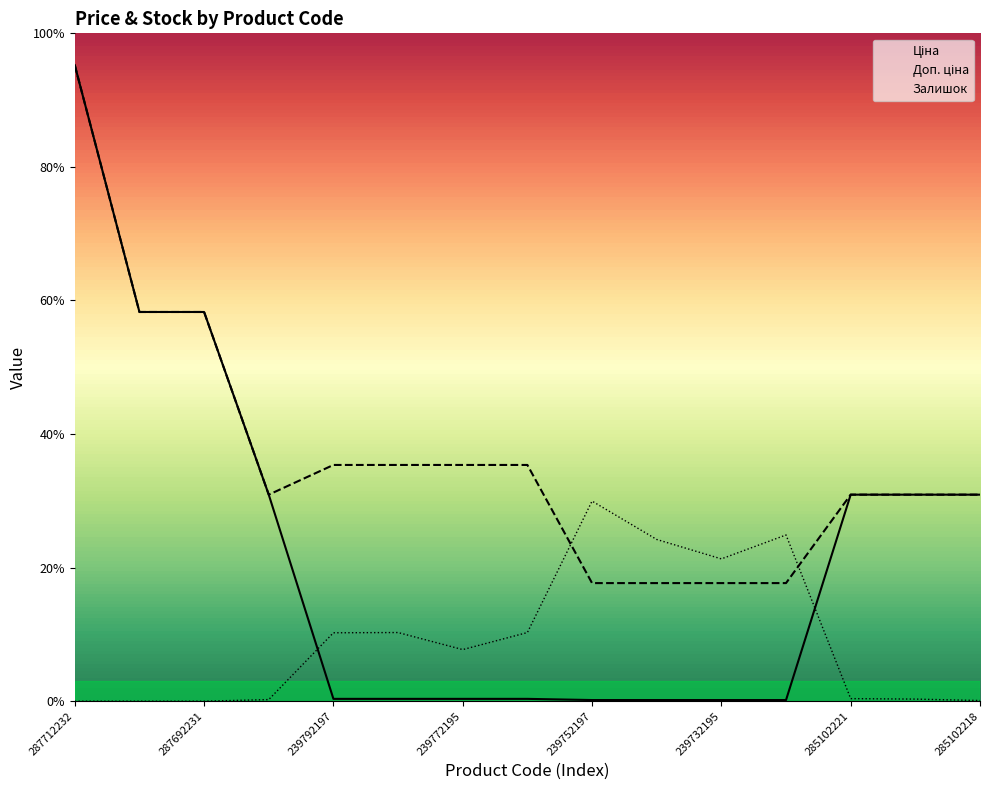

How many lines are shown in the chart?

3